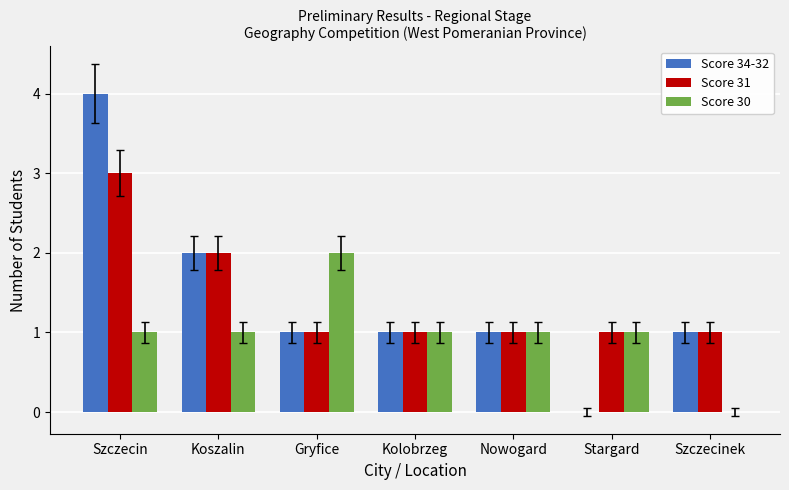

What is the sum of all Score 31 values?

10